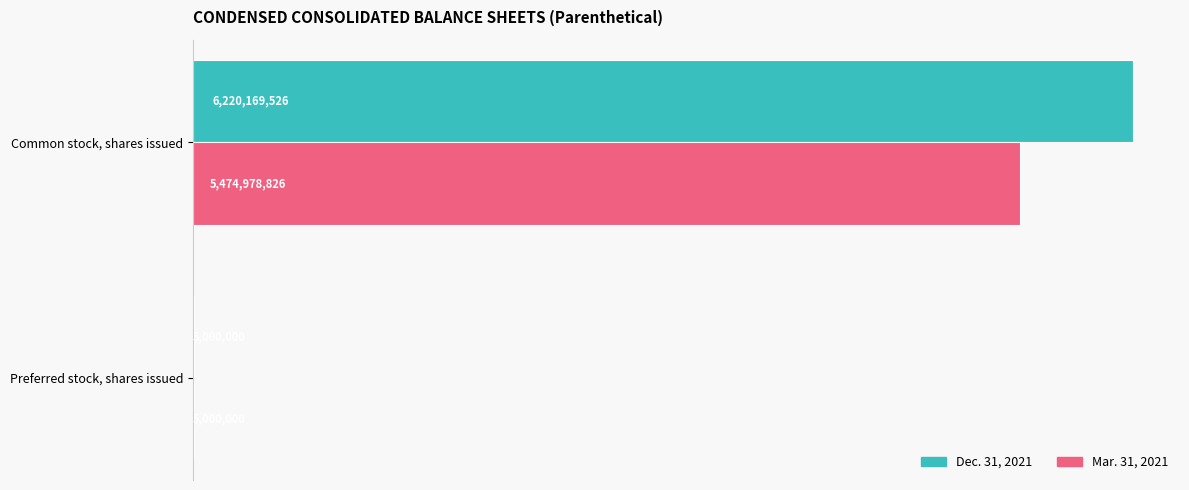

What are all the series names shown in the legend?

Dec. 31, 2021, Mar. 31, 2021